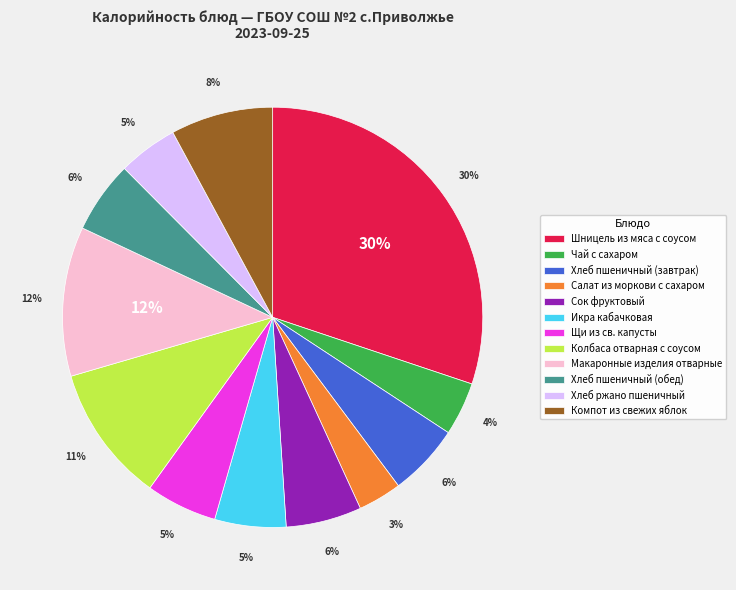

How many segments does this pie chart have?

12